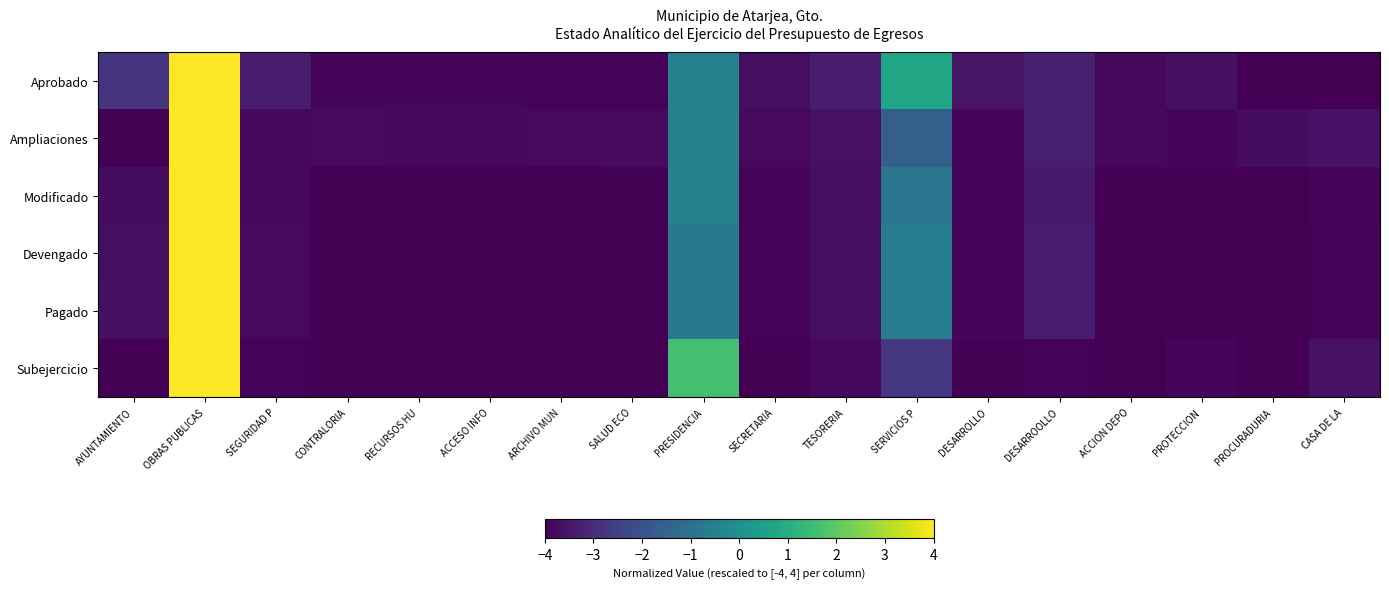

Reading left to right, list all the values displayed in this chart.

Aprobado: AYUNTAMIENTO=-2.8	OBRAS PUBLICAS=4.0	SEGURIDAD P=-3.3	CONTRALORIA=-3.9	RECURSOS HU=-3.9	ACCESO INFO=-3.8	ARCHIVO MUN=-3.9	SALUD ECO=-3.9	PRESIDENCIA=-0.5	SECRETARIA=-3.7	TESORERIA=-3.4	SERVICIOS P=0.7	DESARROLLO=-3.6	DESARROOLLO=-3.3	ACCION DEPO=-3.8	PROTECCION=-3.7	PROCURADURIA=-4.0	CASA DE LA=-4.0
Ampliaciones: AYUNTAMIENTO=-4.0	OBRAS PUBLICAS=4.0	SEGURIDAD P=-3.8	CONTRALORIA=-3.8	RECURSOS HU=-3.8	ACCESO INFO=-3.8	ARCHIVO MUN=-3.8	SALUD ECO=-3.8	PRESIDENCIA=-0.4	SECRETARIA=-3.8	TESORERIA=-3.7	SERVICIOS P=-1.6	DESARROLLO=-3.9	DESARROOLLO=-3.3	ACCION DEPO=-3.8	PROTECCION=-3.9	PROCURADURIA=-3.7	CASA DE LA=-3.6
Modificado: AYUNTAMIENTO=-3.7	OBRAS PUBLICAS=4.0	SEGURIDAD P=-3.8	CONTRALORIA=-4.0	RECURSOS HU=-4.0	ACCESO INFO=-4.0	ARCHIVO MUN=-4.0	SALUD ECO=-4.0	PRESIDENCIA=-0.5	SECRETARIA=-3.9	TESORERIA=-3.7	SERVICIOS P=-0.9	DESARROLLO=-3.9	DESARROOLLO=-3.4	ACCION DEPO=-4.0	PROTECCION=-3.9	PROCURADURIA=-4.0	CASA DE LA=-3.9
Devengado: AYUNTAMIENTO=-3.7	OBRAS PUBLICAS=4.0	SEGURIDAD P=-3.8	CONTRALORIA=-4.0	RECURSOS HU=-4.0	ACCESO INFO=-4.0	ARCHIVO MUN=-4.0	SALUD ECO=-4.0	PRESIDENCIA=-0.8	SECRETARIA=-3.9	TESORERIA=-3.7	SERVICIOS P=-0.6	DESARROLLO=-3.9	DESARROOLLO=-3.4	ACCION DEPO=-4.0	PROTECCION=-4.0	PROCURADURIA=-4.0	CASA DE LA=-3.9
Pagado: AYUNTAMIENTO=-3.7	OBRAS PUBLICAS=4.0	SEGURIDAD P=-3.8	CONTRALORIA=-4.0	RECURSOS HU=-4.0	ACCESO INFO=-4.0	ARCHIVO MUN=-4.0	SALUD ECO=-4.0	PRESIDENCIA=-0.8	SECRETARIA=-3.9	TESORERIA=-3.7	SERVICIOS P=-0.6	DESARROLLO=-3.9	DESARROOLLO=-3.4	ACCION DEPO=-4.0	PROTECCION=-4.0	PROCURADURIA=-4.0	CASA DE LA=-3.9
Subejercicio: AYUNTAMIENTO=-4.0	OBRAS PUBLICAS=4.0	SEGURIDAD P=-3.9	CONTRALORIA=-4.0	RECURSOS HU=-4.0	ACCESO INFO=-4.0	ARCHIVO MUN=-4.0	SALUD ECO=-4.0	PRESIDENCIA=1.6	SECRETARIA=-4.0	TESORERIA=-3.8	SERVICIOS P=-2.7	DESARROLLO=-4.0	DESARROOLLO=-3.9	ACCION DEPO=-4.0	PROTECCION=-3.9	PROCURADURIA=-4.0	CASA DE LA=-3.6